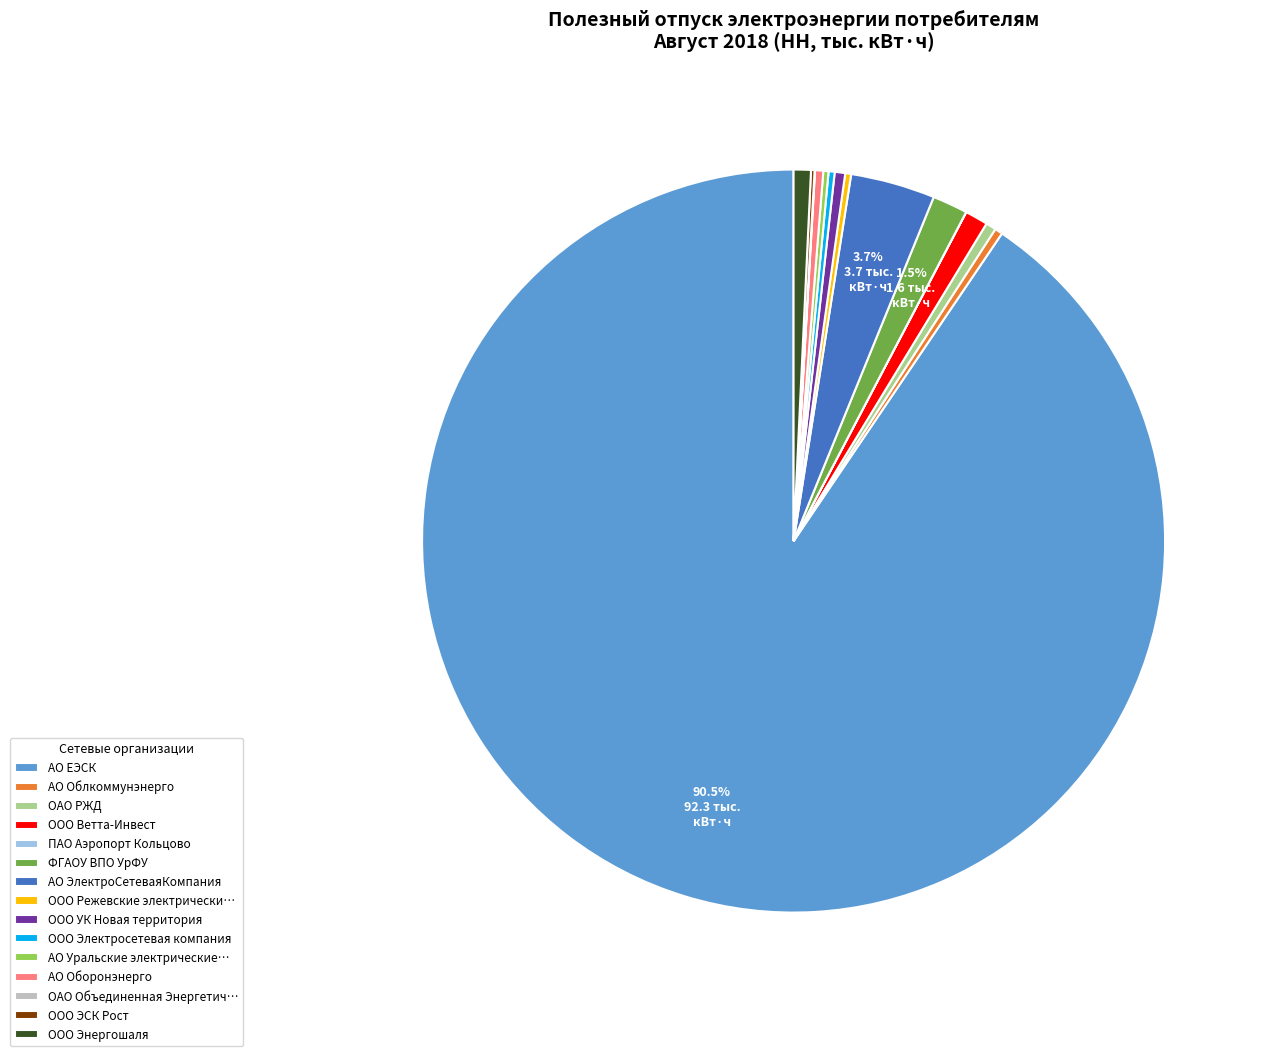

To the nearest percent, what is the average slice percentage?

7%